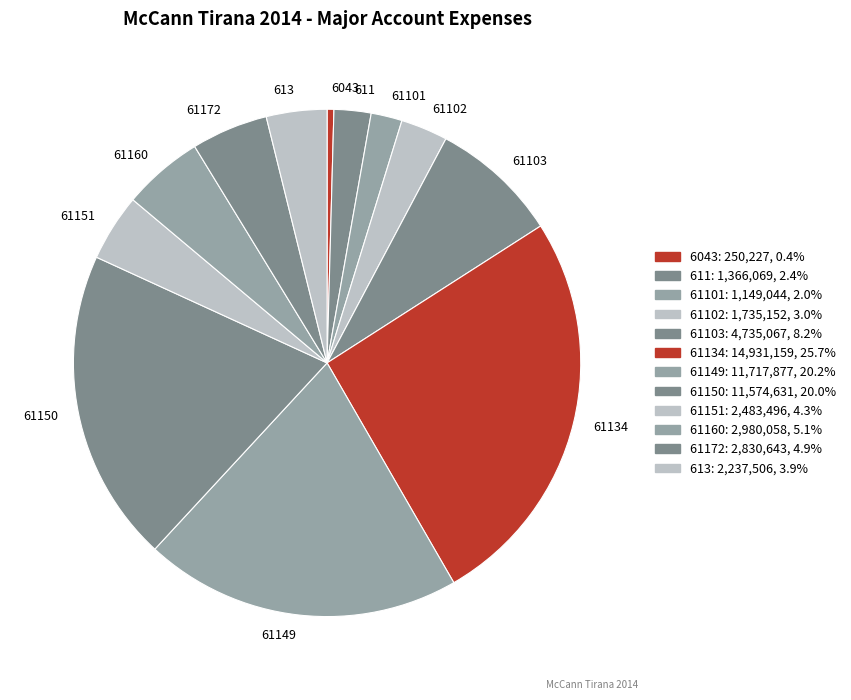

Combined, do 611 and 61102 account for over 50%?

No